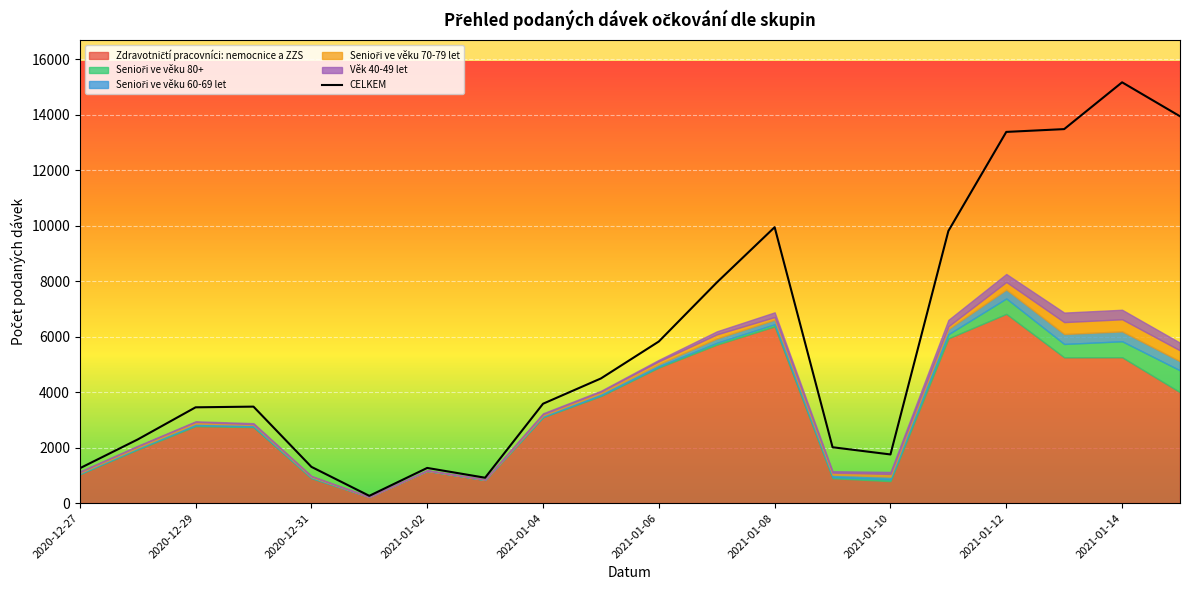

Which series changed the most between 2020-12-31 and 2021-01-06?

CELKEM